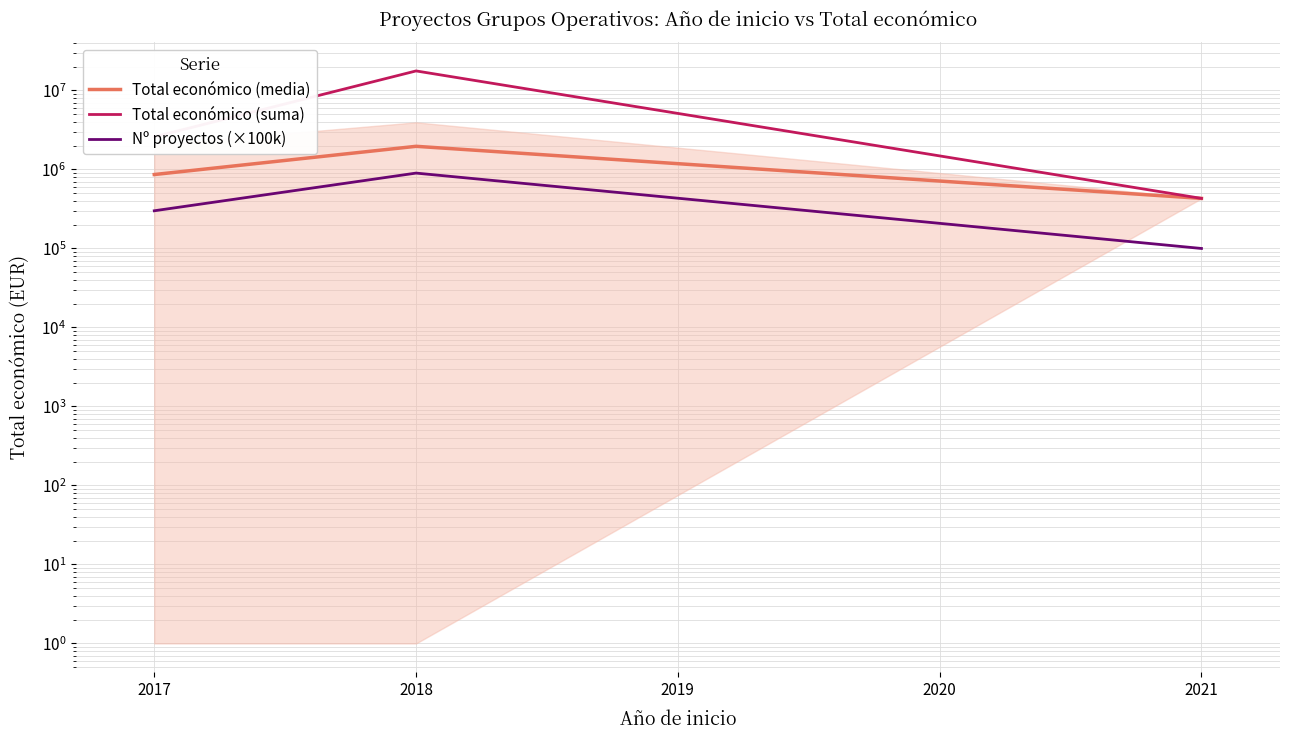

What is the highest value of the Total económico (media) series?

1964439.4